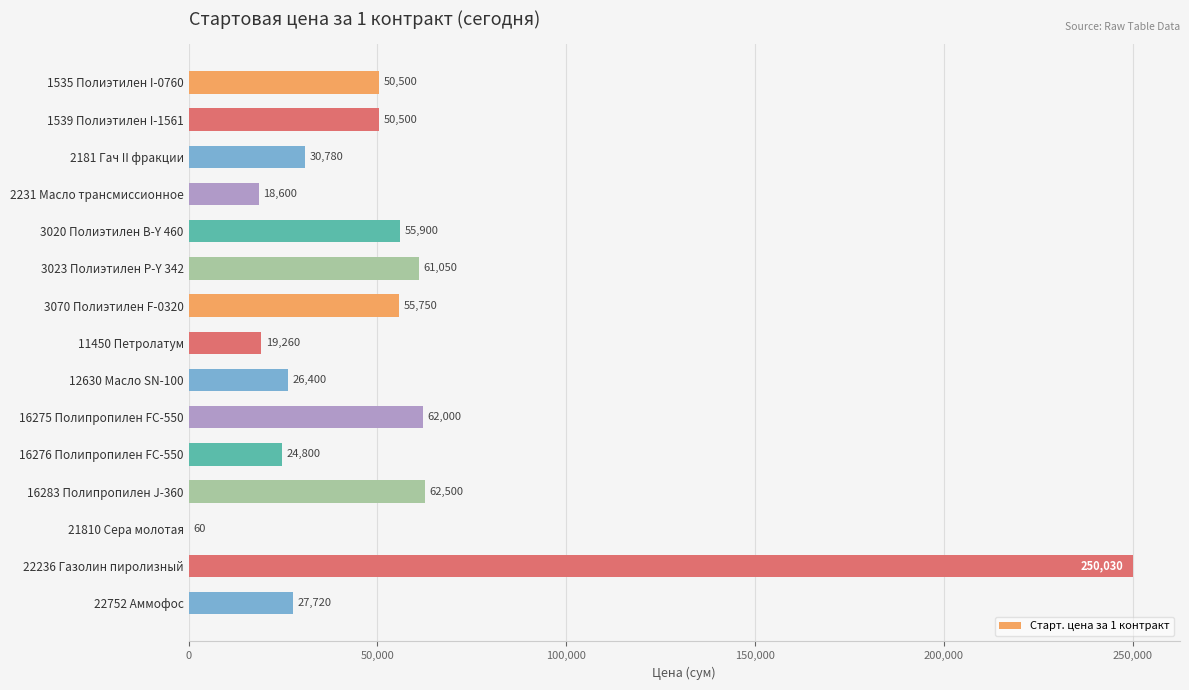

Which has a higher value, 22752 Аммофос or 2231 Масло трансмиссионное?

22752 Аммофос